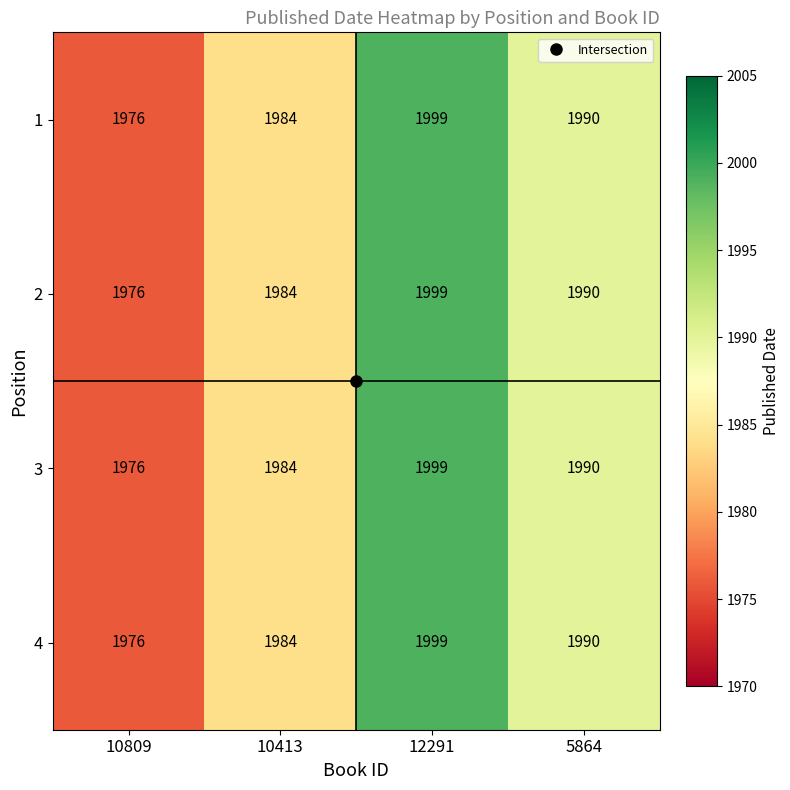

The 3 series shows 2787 at 12291. True or false?

False